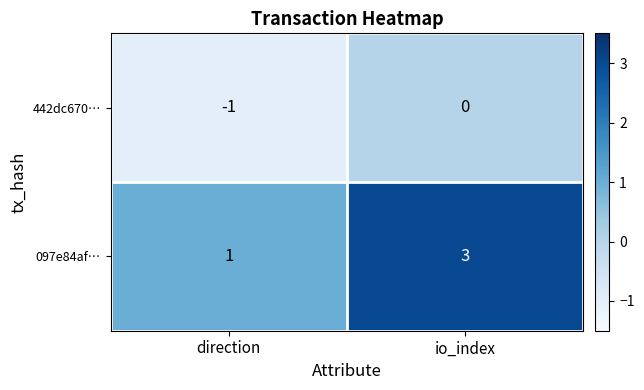

Reading right to left, list all the values displayed in this chart.

442dc670…: 0	-1
097e84af…: 3	1